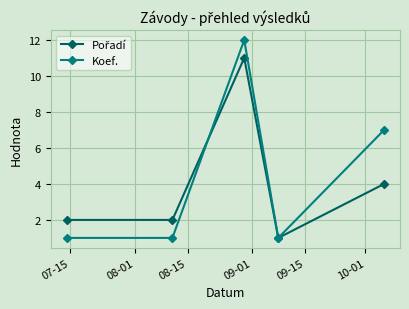

How many lines are shown in the chart?

2